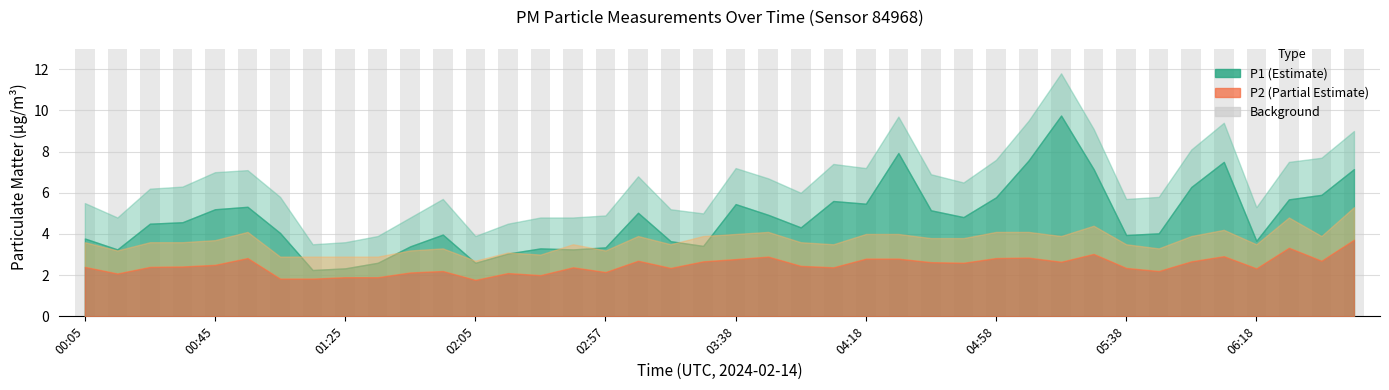

Reading left to right, transcribe all the data shown in this chart.

P1: 00:05=3.8	00:15=3.2	00:25=4.5	00:35=4.6	00:45=5.2	00:55=5.3	01:05=4.0	01:15=2.2	01:25=2.3	01:35=2.6	01:45=3.4	01:55=4.0	02:05=2.6	02:26=3.0	02:36=3.3	02:47=3.2	02:57=3.4	03:07=5.0	03:17=3.6	03:28=3.4	03:38=5.5	03:48=4.9	03:58=4.3	04:08=5.6	04:18=5.5	04:28=7.9	04:38=5.2	04:48=4.8	04:58=5.8	05:08=7.6	05:18=9.8	05:28=7.2	05:38=4.0	05:48=4.0	05:58=6.3	06:08=7.5	06:18=3.7	06:28=5.7	06:38=5.9	06:49=7.2
P1_upper: 00:05=5.5	00:15=4.8	00:25=6.2	00:35=6.3	00:45=7.0	00:55=7.1	01:05=5.8	01:15=3.5	01:25=3.6	01:35=3.9	01:45=4.8	01:55=5.7	02:05=3.9	02:26=4.5	02:36=4.8	02:47=4.8	02:57=4.9	03:07=6.8	03:17=5.2	03:28=5.0	03:38=7.2	03:48=6.7	03:58=6.0	04:08=7.4	04:18=7.2	04:28=9.7	04:38=6.9	04:48=6.5	04:58=7.6	05:08=9.5	05:18=11.8	05:28=9.1	05:38=5.7	05:48=5.8	05:58=8.1	06:08=9.4	06:18=5.3	06:28=7.5	06:38=7.7	06:49=9.0
P2: 00:05=2.4	00:15=2.1	00:25=2.4	00:35=2.4	00:45=2.5	00:55=2.8	01:05=1.8	01:15=1.8	01:25=1.9	01:35=1.9	01:45=2.1	01:55=2.2	02:05=1.8	02:26=2.1	02:36=2.0	02:47=2.4	02:57=2.1	03:07=2.7	03:17=2.4	03:28=2.7	03:38=2.8	03:48=2.9	03:58=2.5	04:08=2.4	04:18=2.8	04:28=2.8	04:38=2.6	04:48=2.6	04:58=2.8	05:08=2.9	05:18=2.6	05:28=3.0	05:38=2.4	05:48=2.2	05:58=2.7	06:08=2.9	06:18=2.3	06:28=3.3	06:38=2.7	06:49=3.7
P2_upper: 00:05=3.6	00:15=3.2	00:25=3.6	00:35=3.6	00:45=3.7	00:55=4.1	01:05=2.9	01:15=2.9	01:25=2.9	01:35=2.9	01:45=3.2	01:55=3.3	02:05=2.7	02:26=3.1	02:36=3.0	02:47=3.5	02:57=3.2	03:07=3.9	03:17=3.5	03:28=3.9	03:38=4.0	03:48=4.1	03:58=3.6	04:08=3.5	04:18=4.0	04:28=4.0	04:38=3.8	04:48=3.8	04:58=4.1	05:08=4.1	05:18=3.9	05:28=4.4	05:38=3.5	05:48=3.3	05:58=3.9	06:08=4.2	06:18=3.5	06:28=4.8	06:38=3.9	06:49=5.3